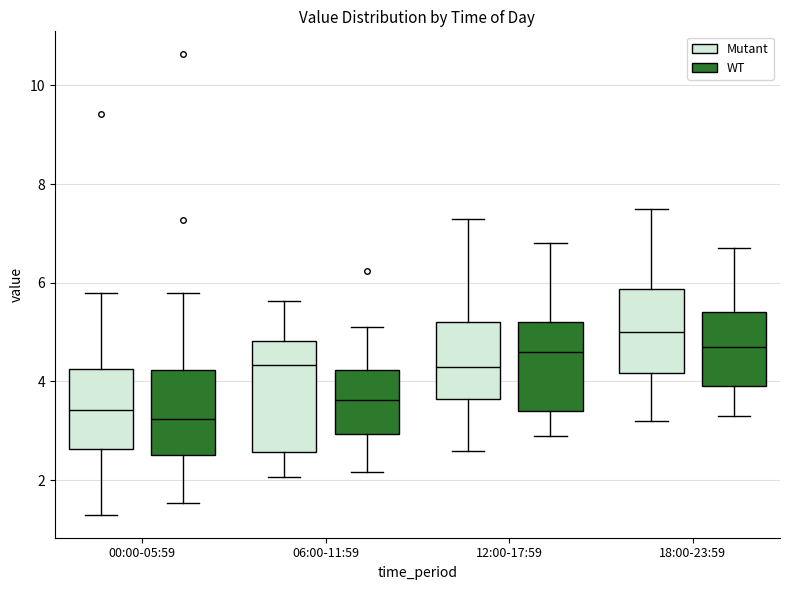

Where is the upper edge of the box for 06:00-11:59 (Mutant) on the y-axis? The values are not printed on the chart, so give them approximately, as read against the axis.

4.8